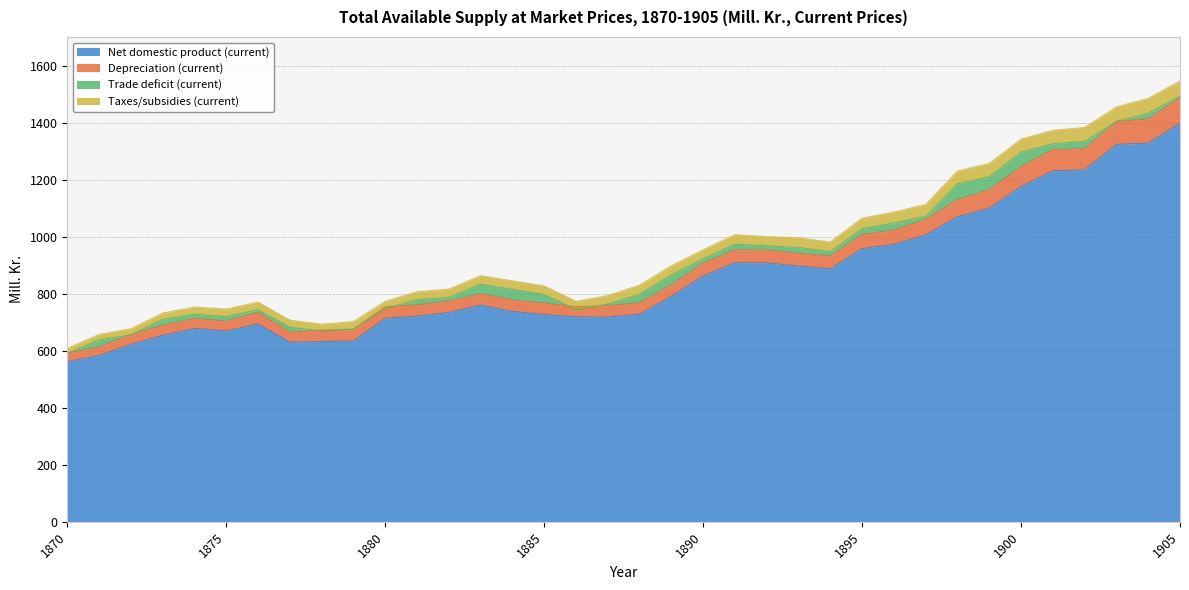

Which category has the highest value in the Net domestic product (current) series?

1905